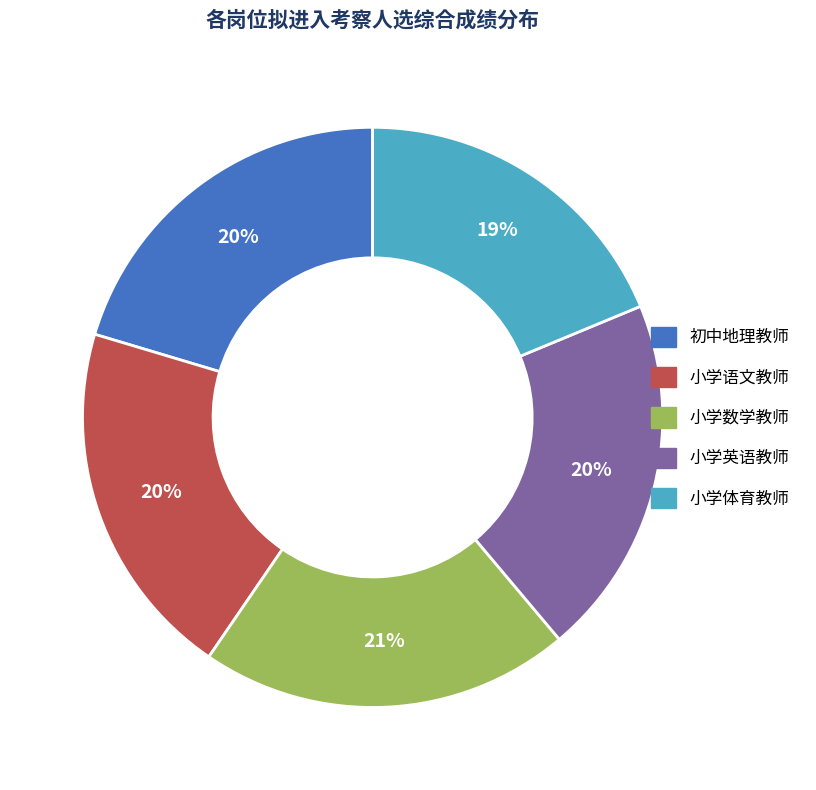

To the nearest percent, what portion does 小学英语教师 represent?

20%